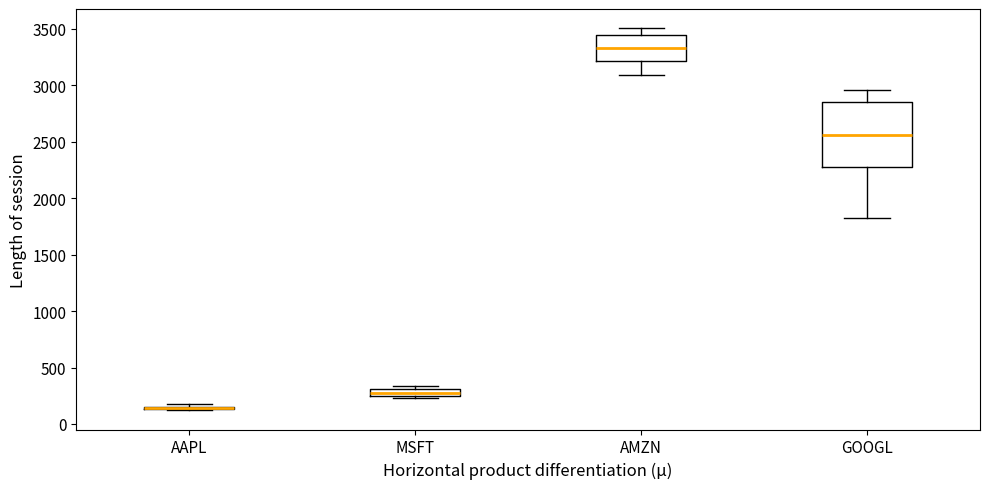

Where does the lower whisker of the box for GOOGL end on the y-axis? The values are not printed on the chart, so give them approximately, as read against the axis.

1850